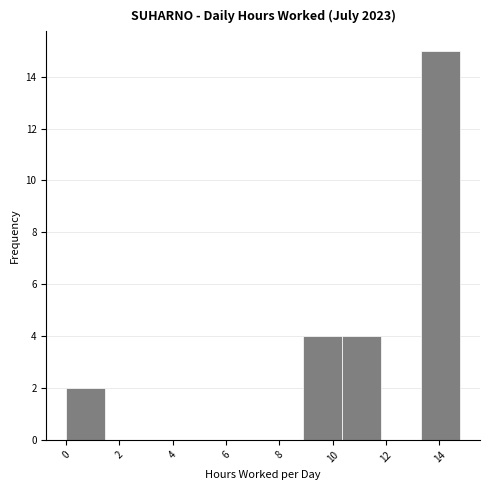

Reading left to right, list every bar in this chart as the range it spans on the x-axis followed by its height. Neither the bar edges nor the heights are printed on the chart, so give them approximately, as read against the axes.

0.0 to 1.4: 2
1.4 to 3.0: 0
3.0 to 4.4: 0
4.4 to 6.0: 0
6.0 to 7.4: 0
7.4 to 8.8: 0
8.8 to 10.4: 4
10.4 to 11.8: 4
11.8 to 13.4: 0
13.4 to 14.8: 15